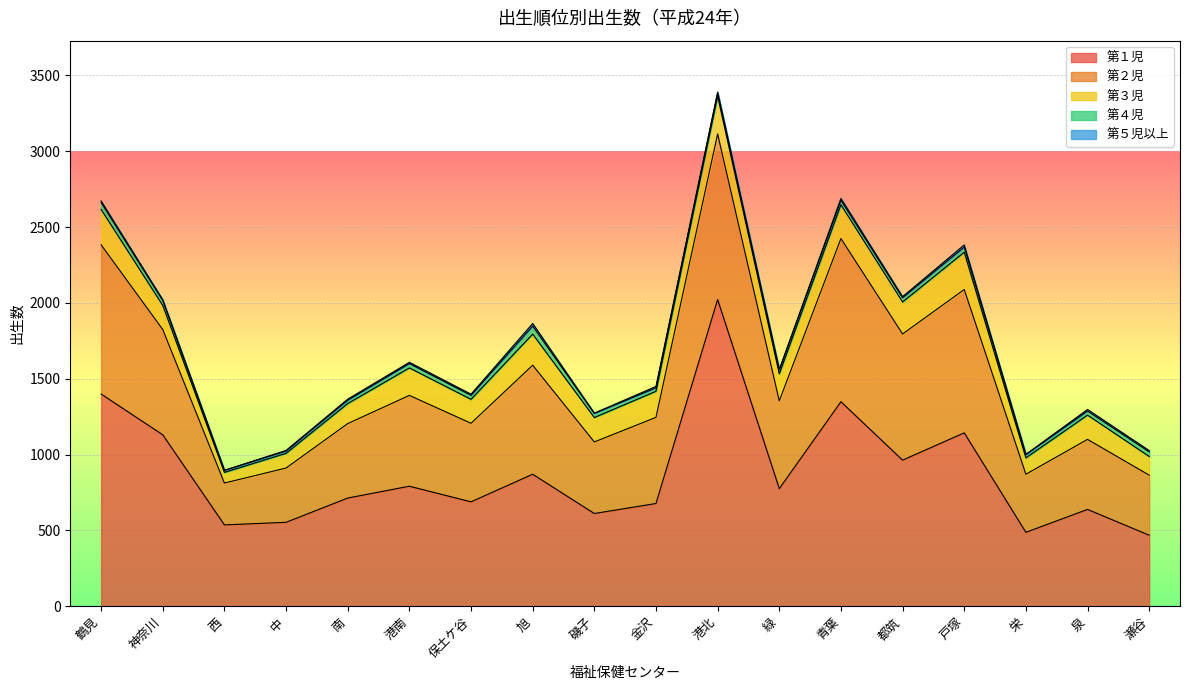

What is the lowest value of the 第１児 series?

468